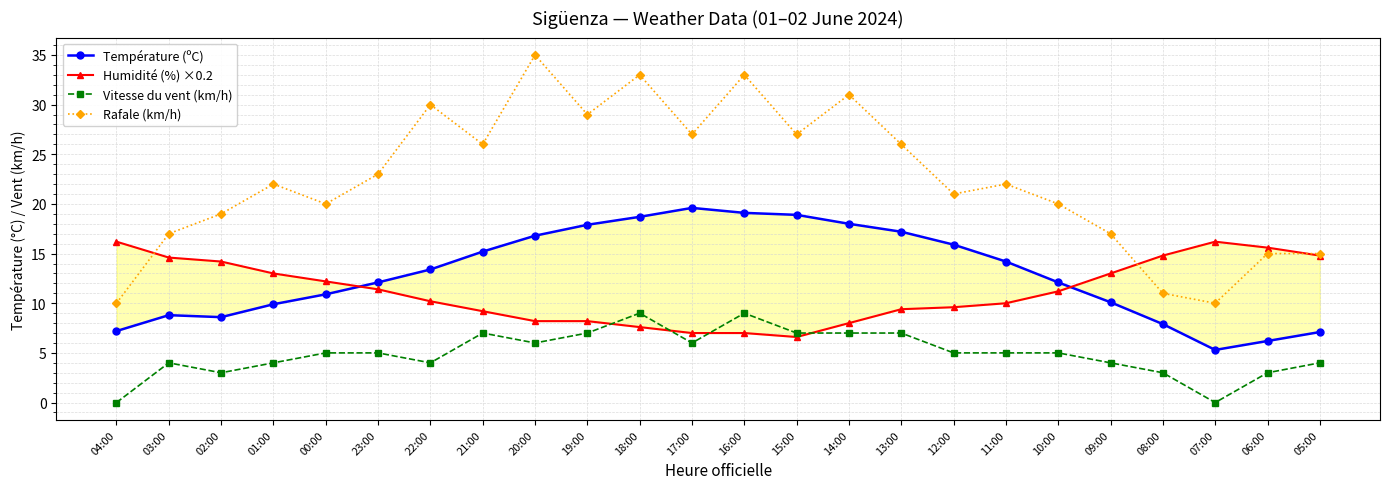

Where is the first local minimum for Température (ºC)?

02:00